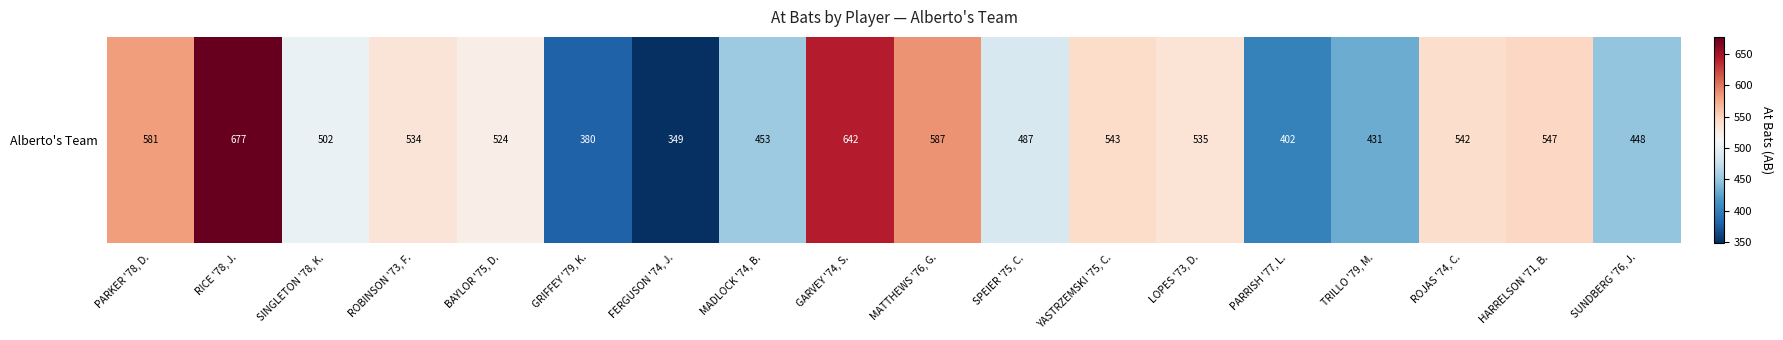

What is the ratio of the value at PARRISH '77, L. to the value at SINGLETON '78, K.?

0.8